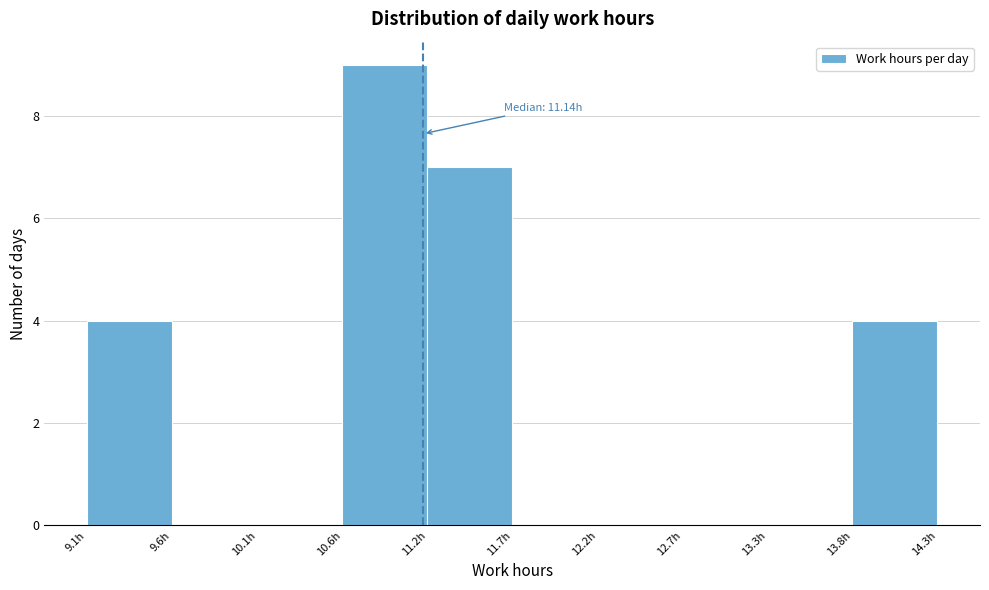

Over which range of the x-axis is the bar tallest?

10.6 to 11.2